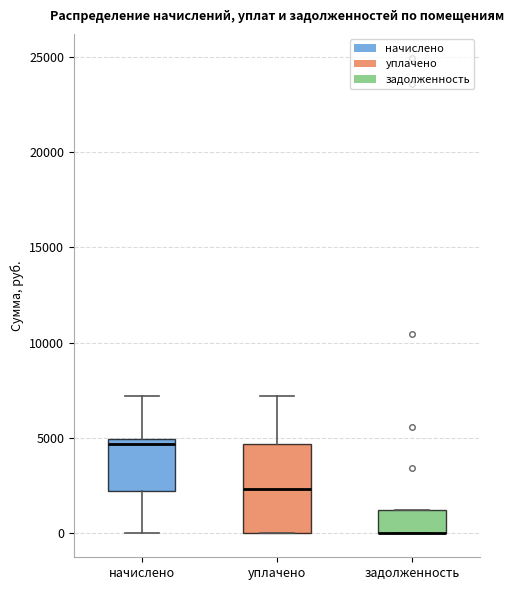

Reading left to right, transcribe this box plot: for each box, give where its median line is, the range the box spans, and where its two whiskers end, as read against the y-axis. The values are not printed on the chart, so give them approximately, as read against the axis.

начислено: median 4500, box 2000 to 5000, whiskers 0 to 7000
уплачено: median 2500, box 0 to 4500, whiskers 0 to 7000
задолженность: median 0 (drawn on the box's lower edge), box 0 to 1500, whiskers 0 to 1500